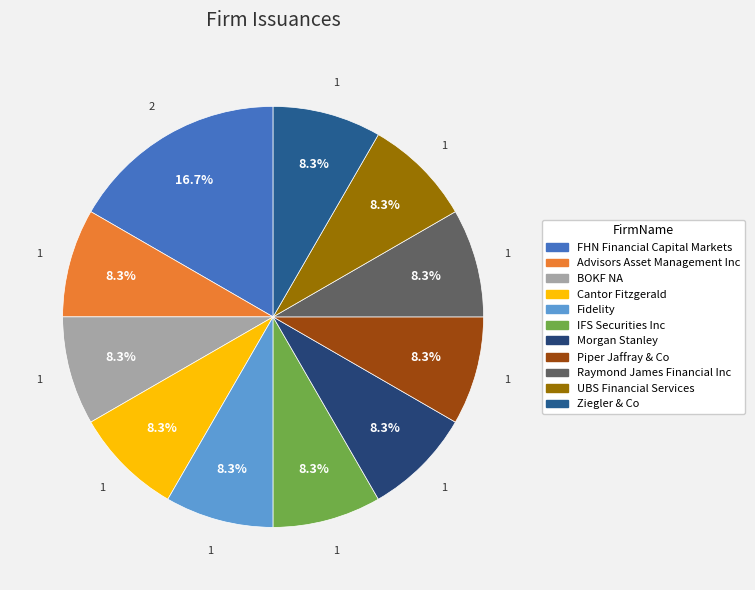

To the nearest percent, what is the average slice percentage?

9%